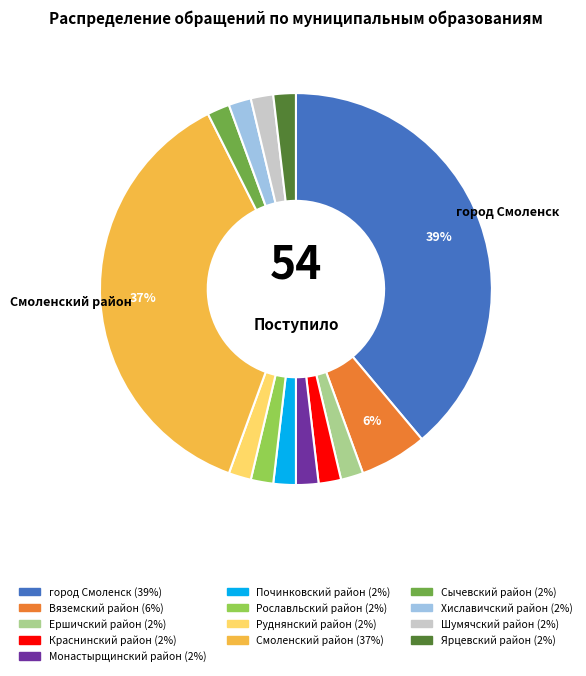

How many segments does this pie chart have?

13